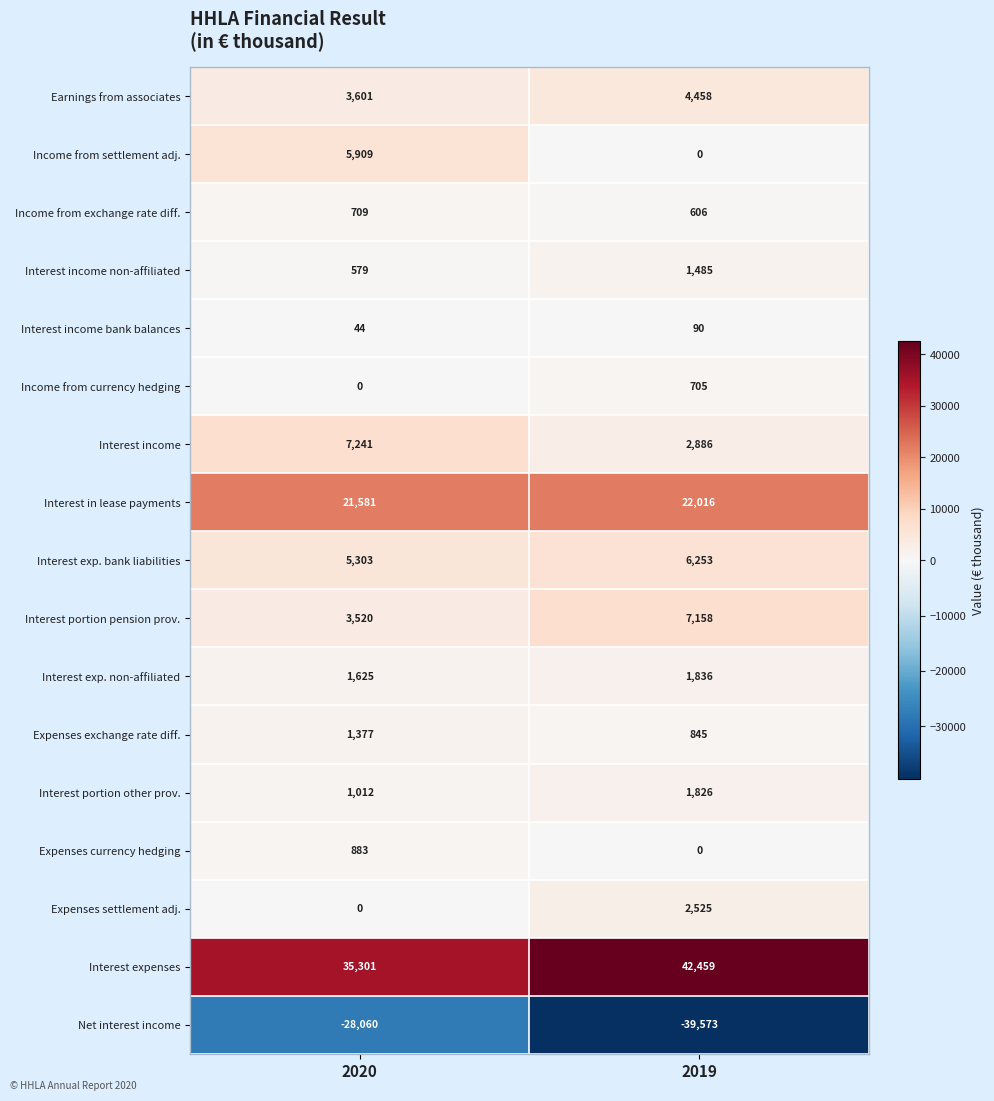

What is the difference between the maximum and minimum values in the Earnings from associates series?

857